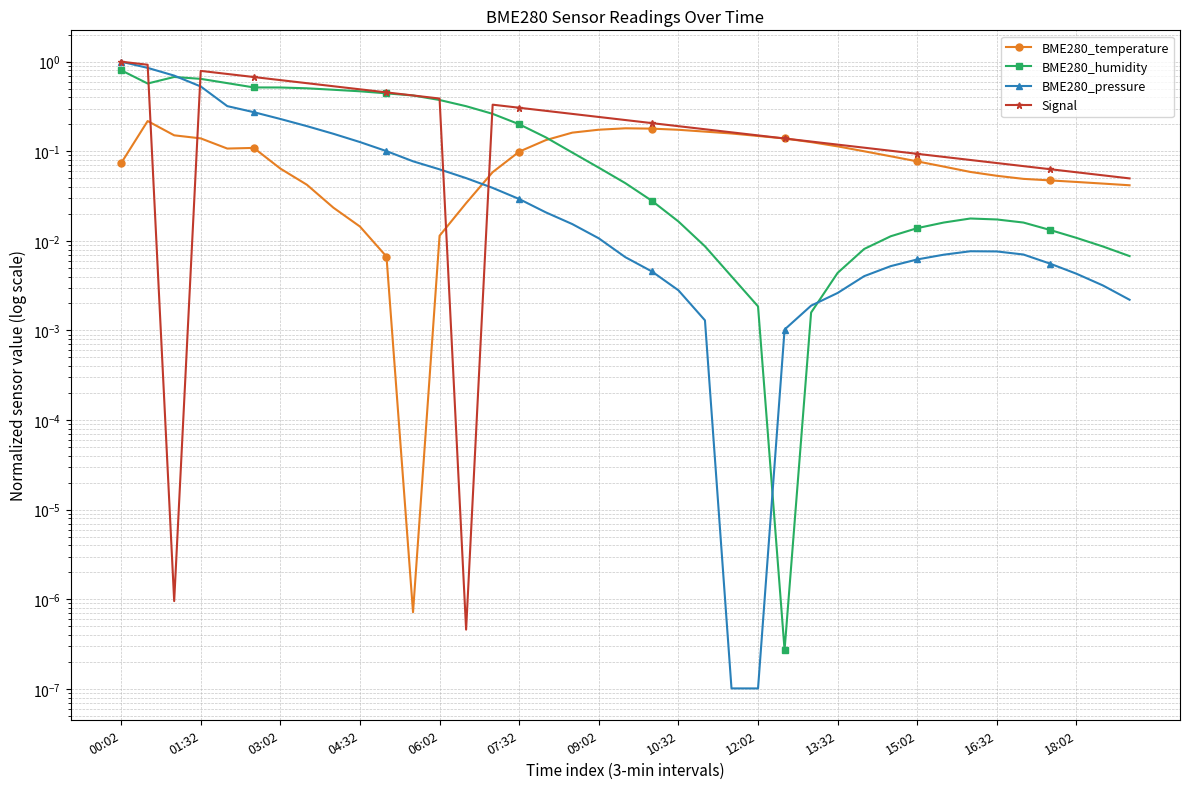

What are all the series names shown in the legend?

BME280_temperature, BME280_humidity, BME280_pressure, Signal